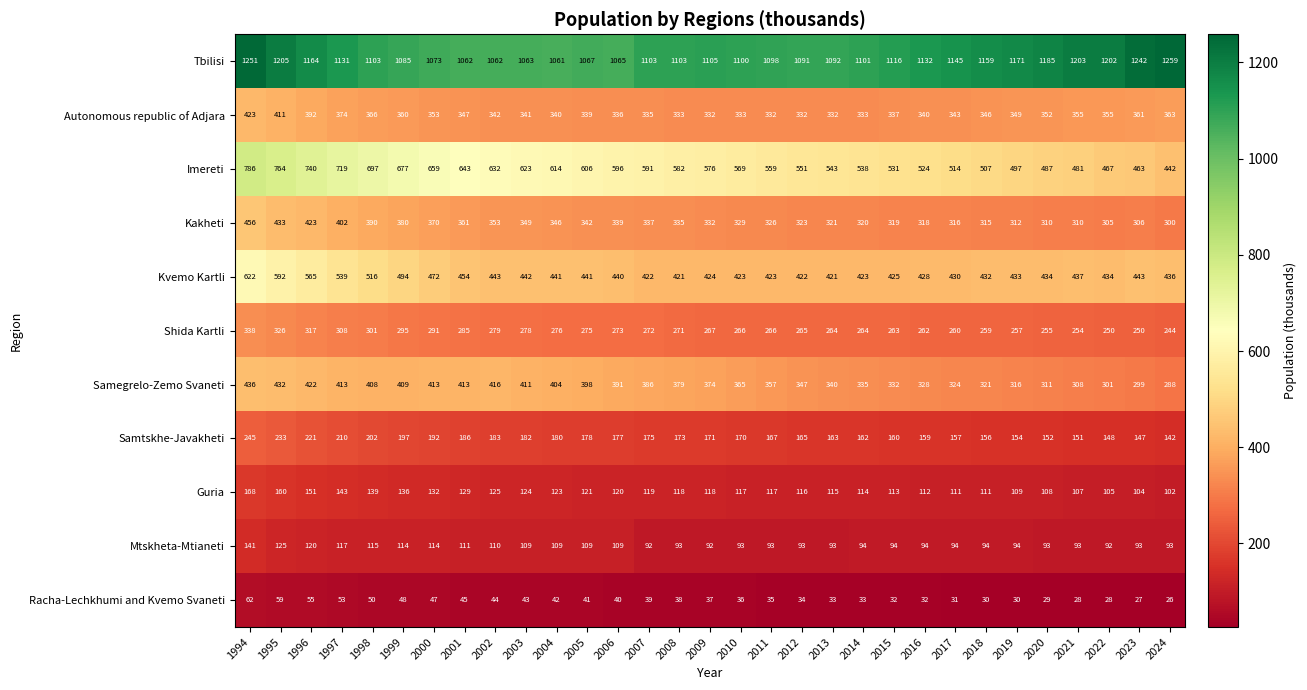

At which label does Imereti reach its peak?

1994